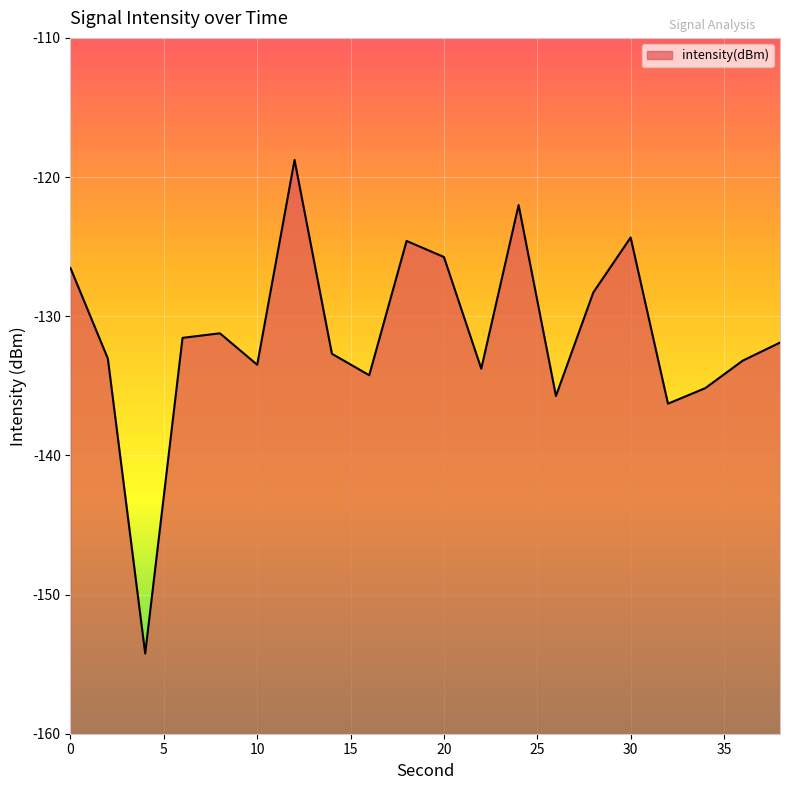

What is the value of the 20th point from the left?

-131.9